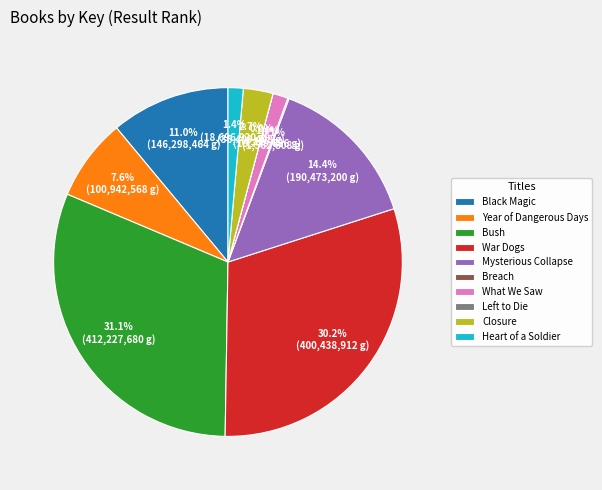

Which slice is the largest?

Bush